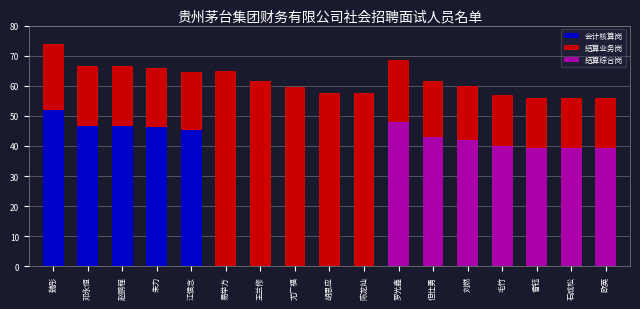

Between 曾钰 and 欧英, which series saw the biggest shift?

会计核算岗